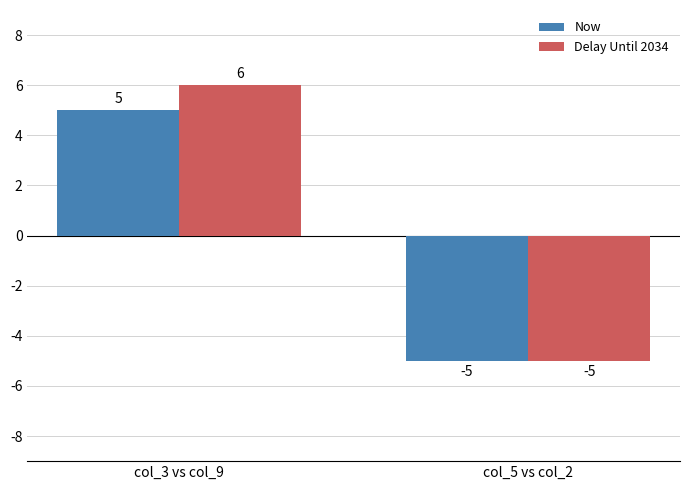

How many bars are there in each group?

2